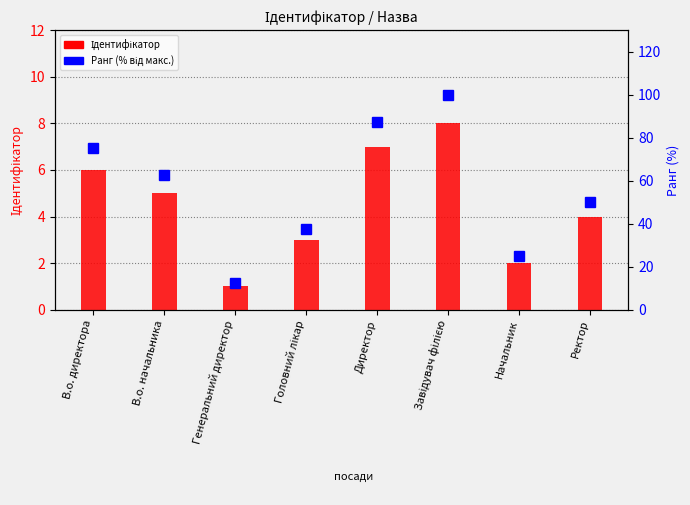

Count the number of data series in this chart.

2